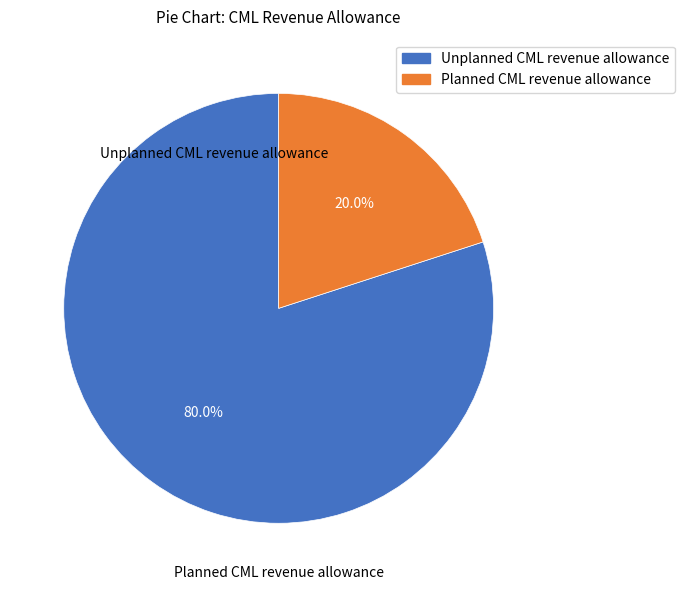

Which has a higher value, Unplanned CML revenue allowance or Planned CML revenue allowance?

Unplanned CML revenue allowance